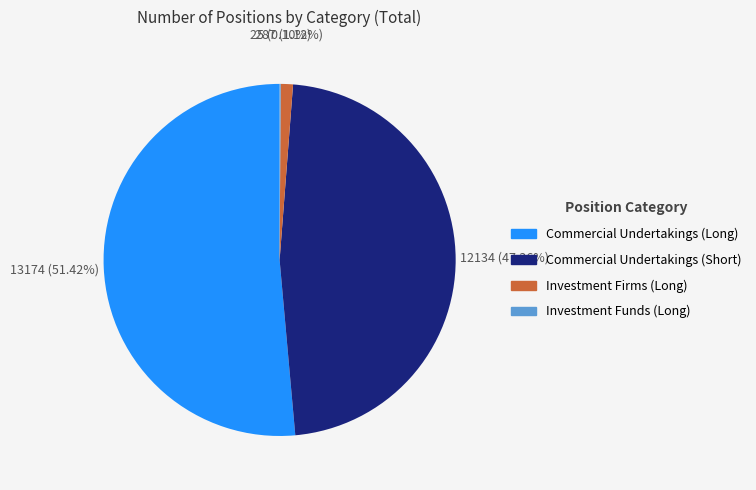

Is there any slice that represents more than half of the pie?

Yes